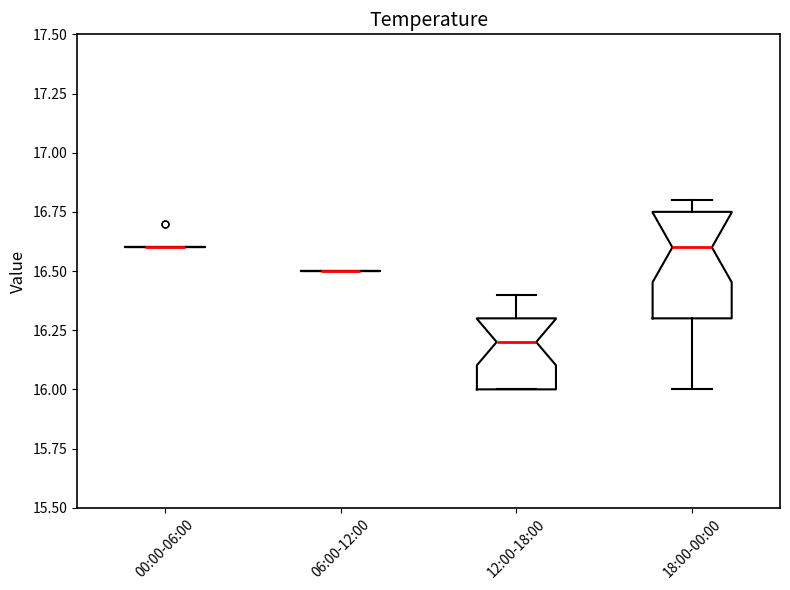

Reading left to right, read every box against the y-axis: the position of its median line, the range the box covers, and the ends of its whiskers. The values are not printed on the chart, so give them approximately, as read against the axis.

00:00-06:00: box collapsed to a line at 16.60, whiskers 16.60 to 16.60
06:00-12:00: box collapsed to a line at 16.50, whiskers 16.50 to 16.50
12:00-18:00: median 16.20, box 16.00 to 16.30, whiskers 16.00 to 16.40
18:00-00:00: median 16.60, box 16.30 to 16.75, whiskers 16.00 to 16.80